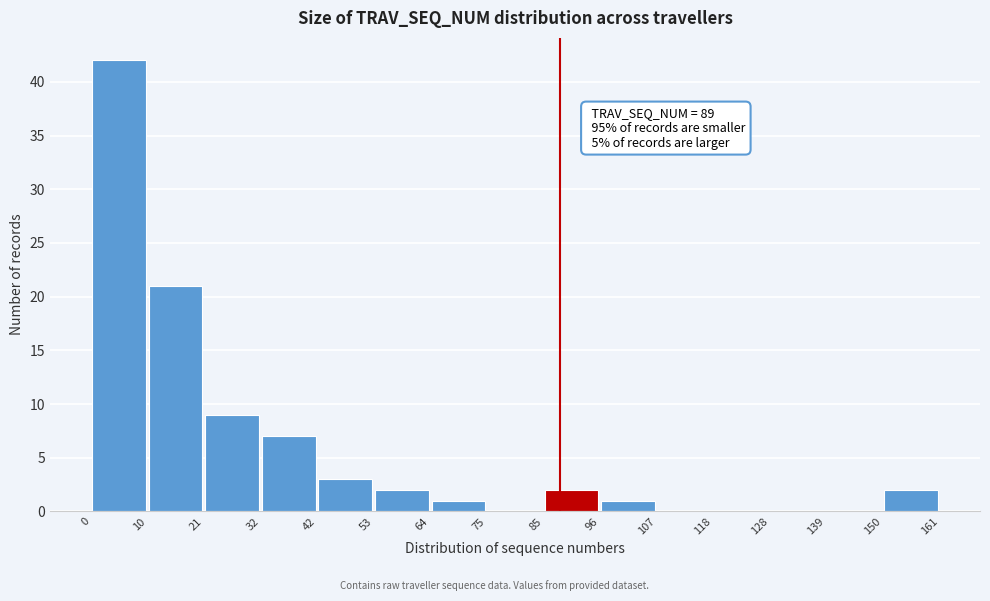

Over which range of the x-axis is the bar tallest?

0 to 10